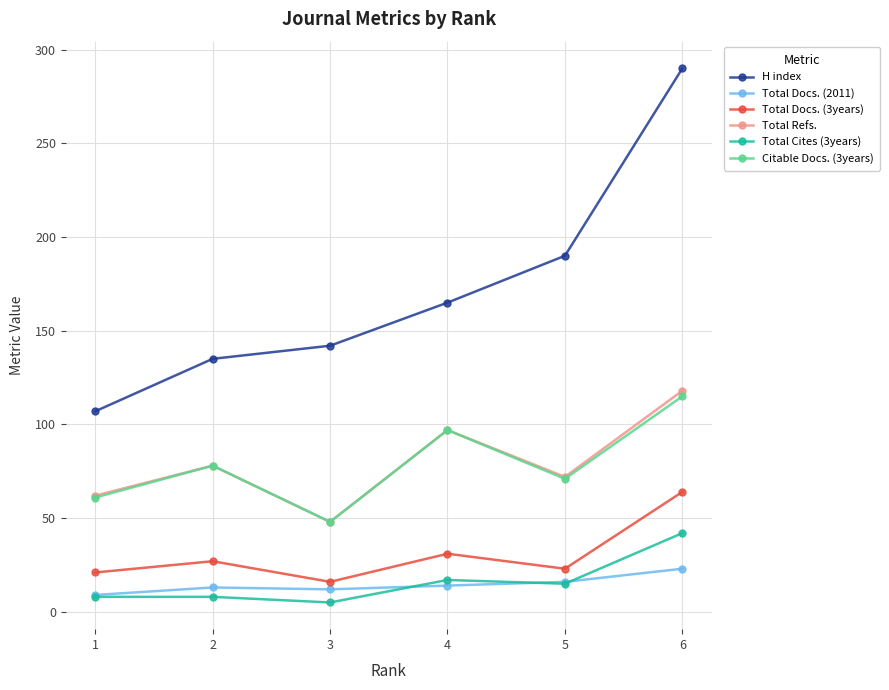

What is the sum of the Total Refs. values at 4 and 6?

215